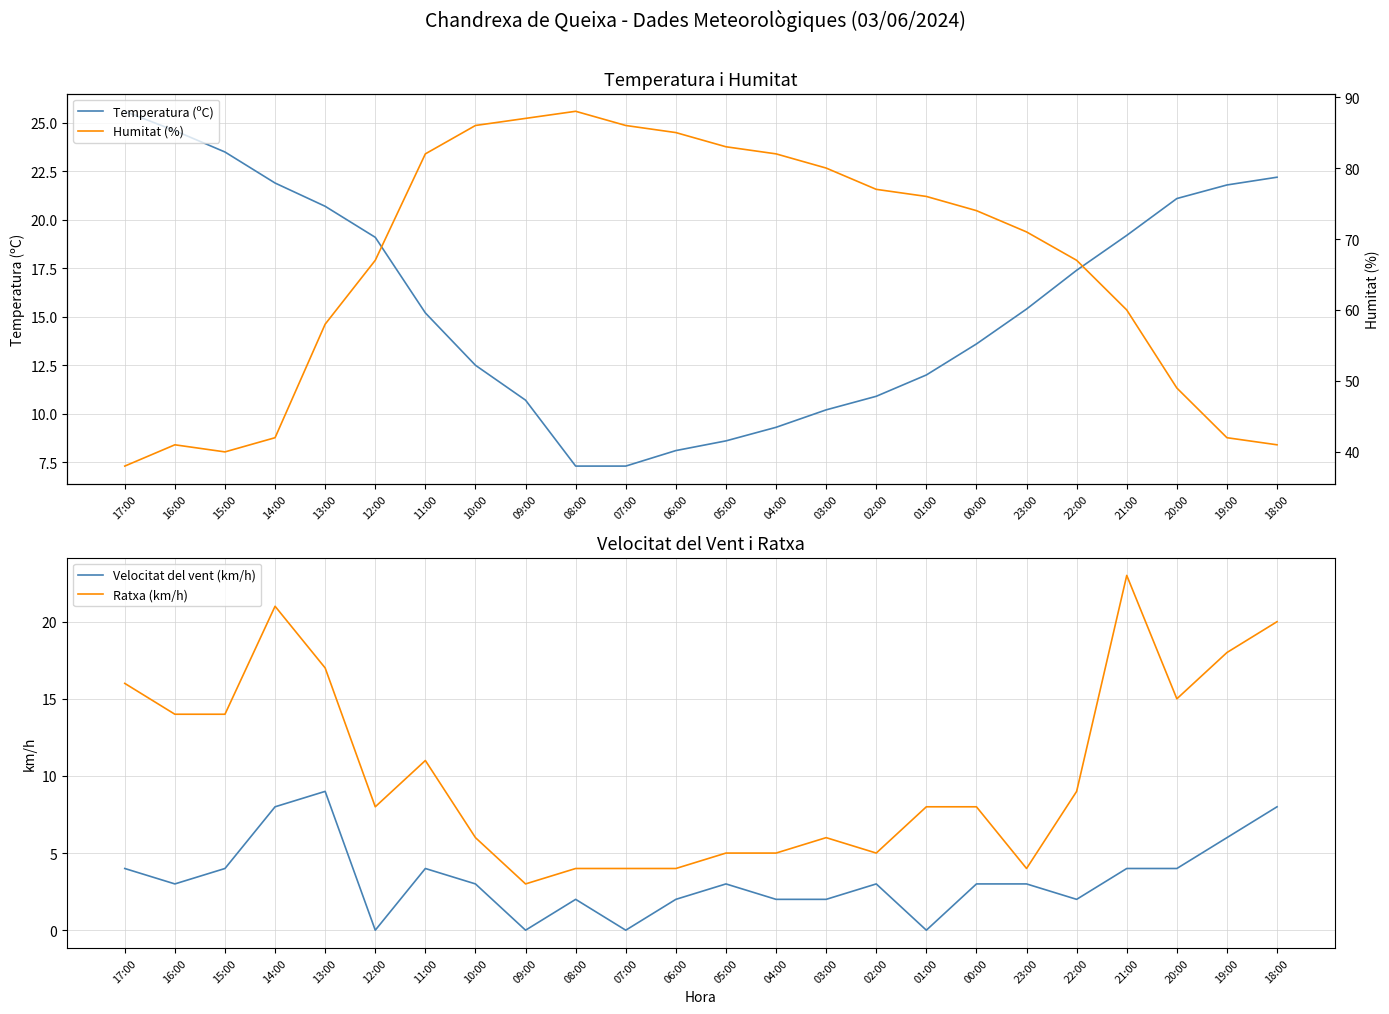

Which series ends up on top after the final intersection of Temperatura (ºC) and Ratxa (km/h)?

Temperatura (ºC)